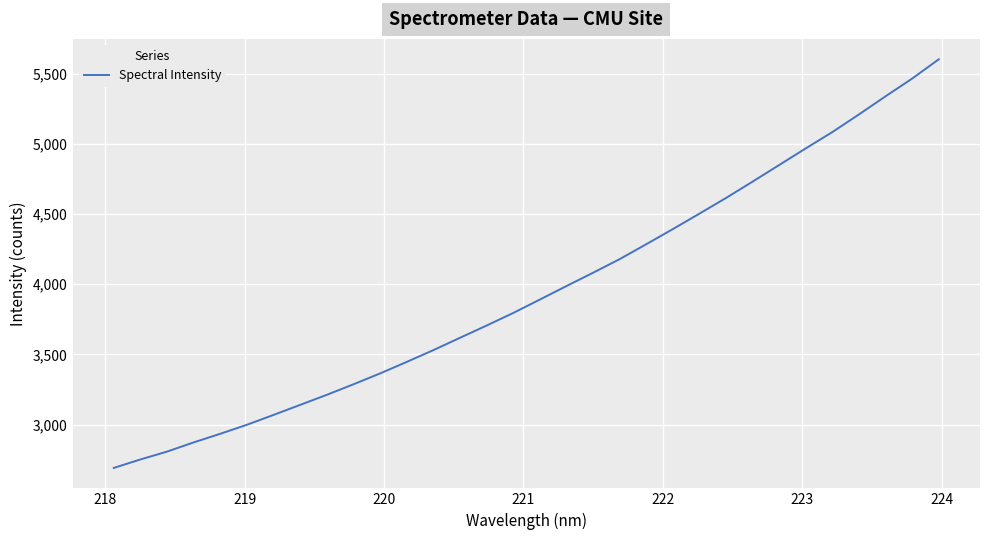

What is the smallest value displayed?

2690.8